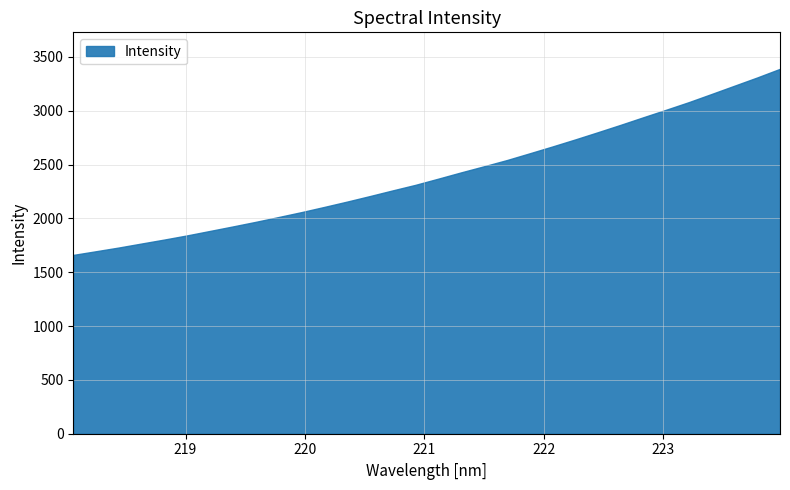

True or false: the data shows 4701.2 at 223.408.

False